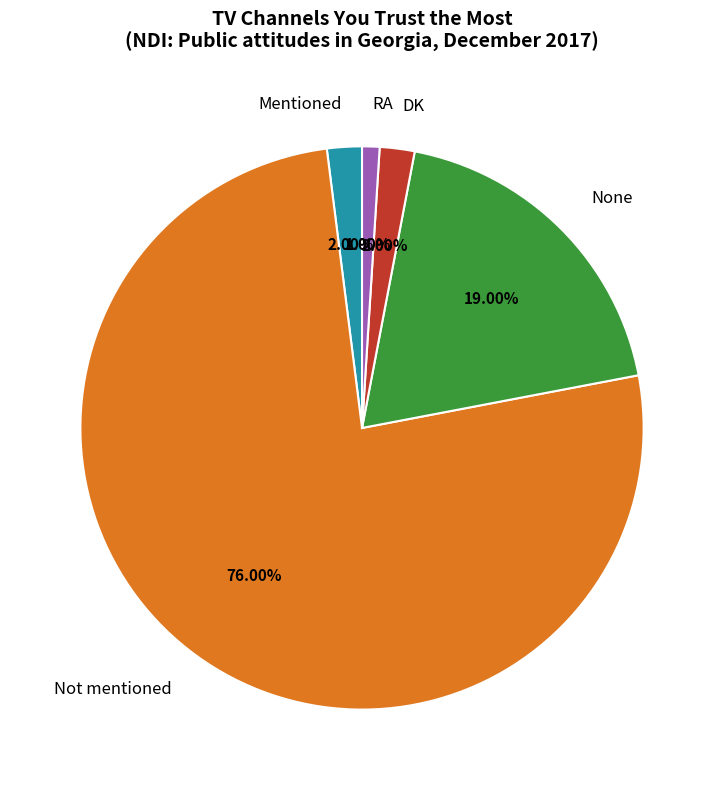

Approximately how many times larger is the value at Mentioned compared to None?

0.1